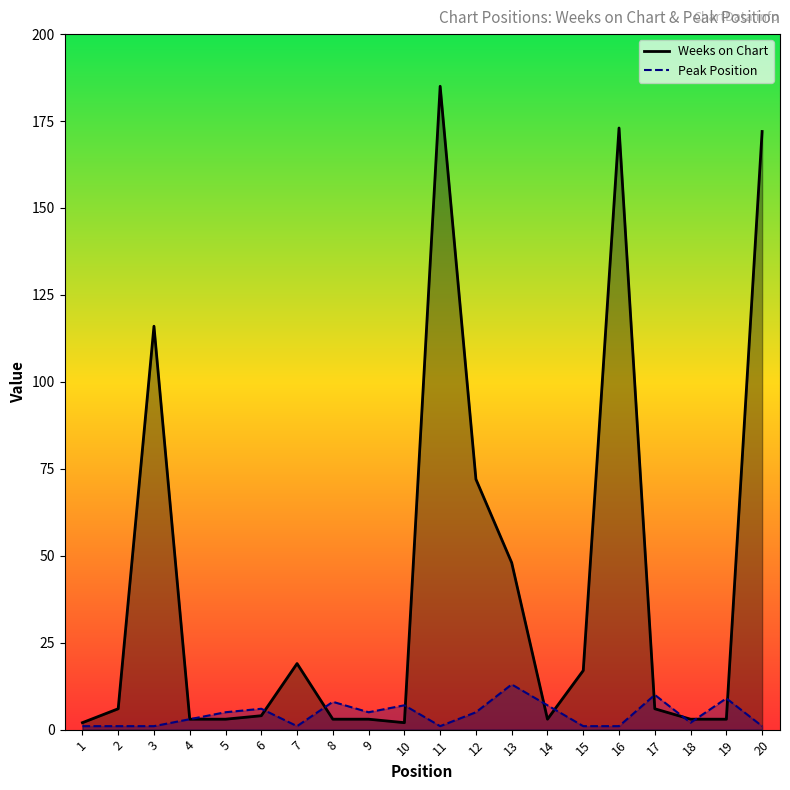

How many times do Weeks on Chart and Peak Position cross each other?

9